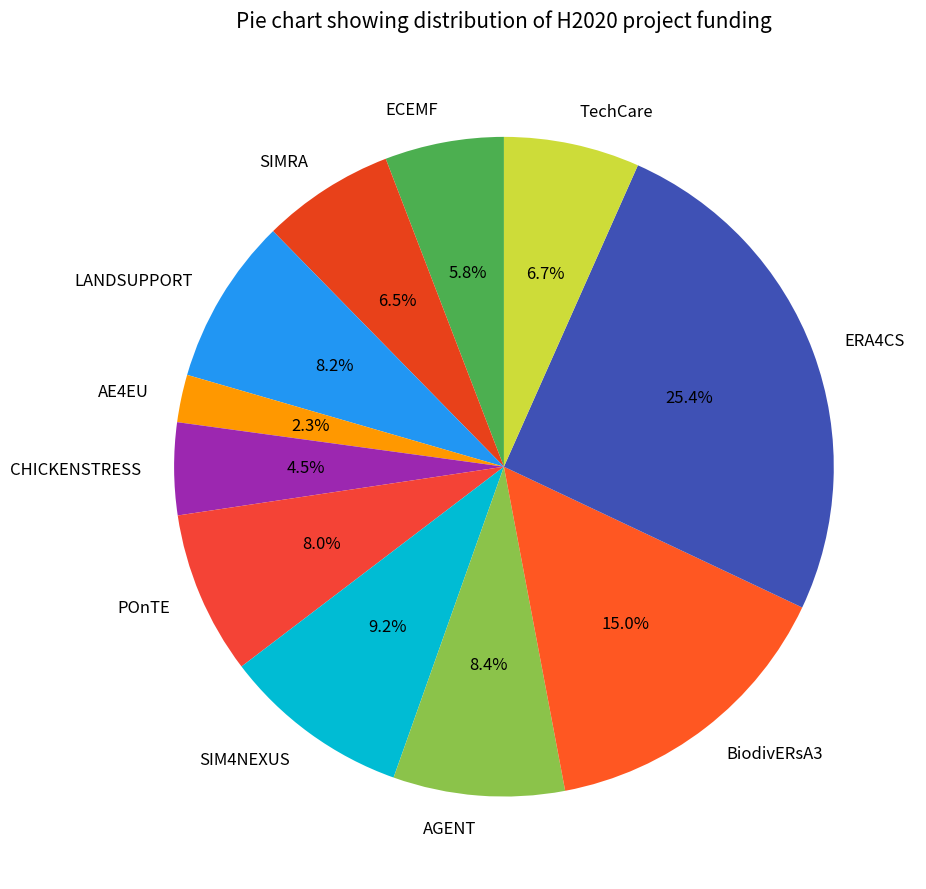

Approximately how many times larger is the value at SIM4NEXUS compared to AGENT?

1.1